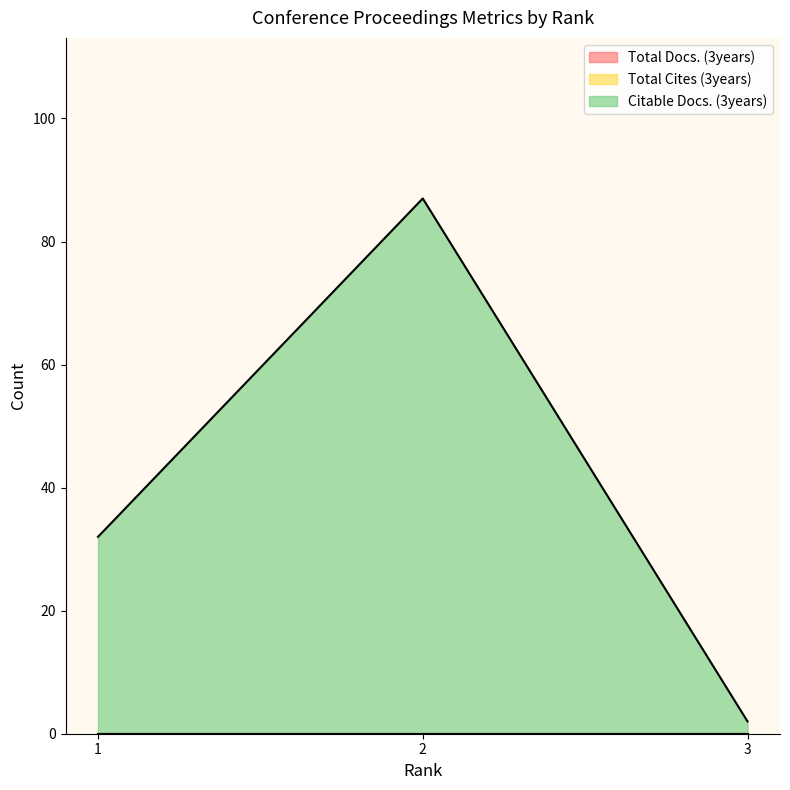

Between 1 and 2, which series saw the biggest shift?

Citable Docs. (3years)